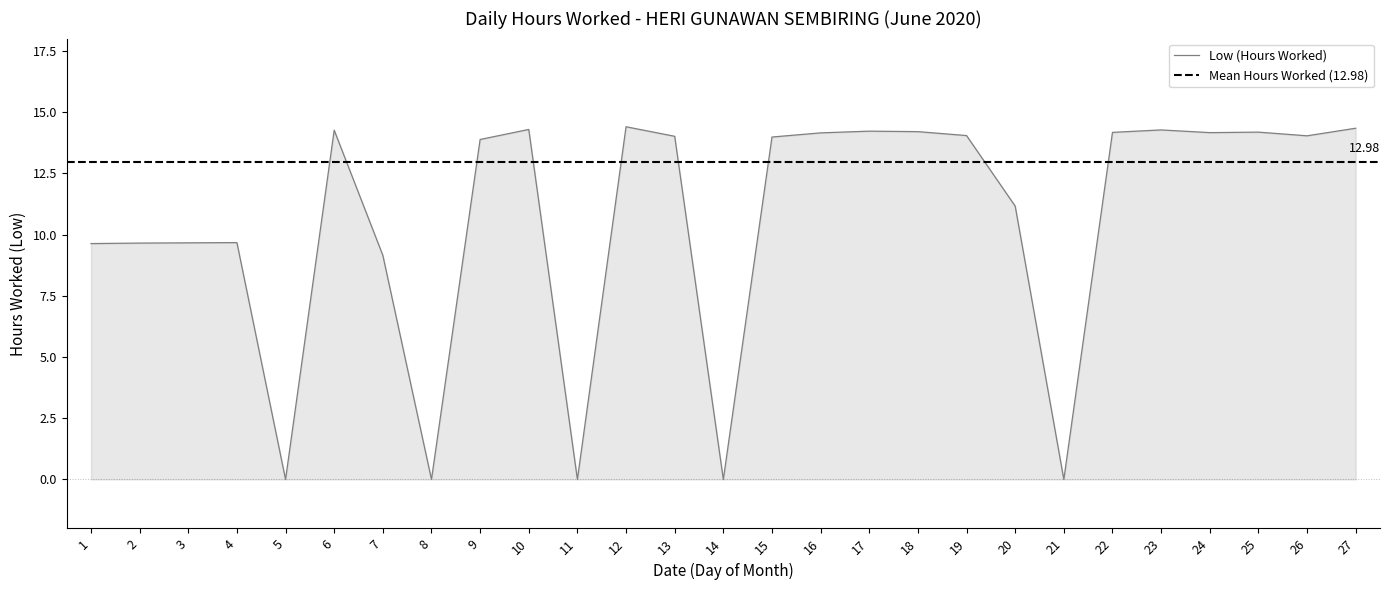

What is the value of the 2nd point from the left?

9.7